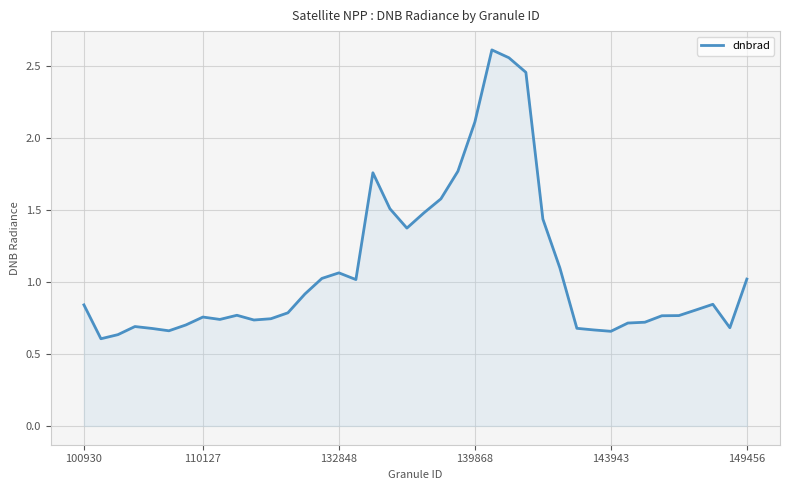

What is the difference between the maximum and minimum values?

2.0